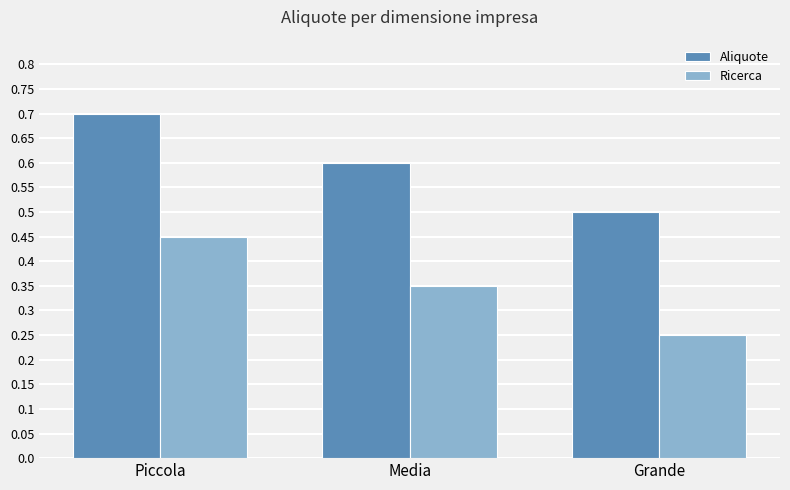

What is the difference between the maximum and second lowest values in the Aliquote series?

0.1